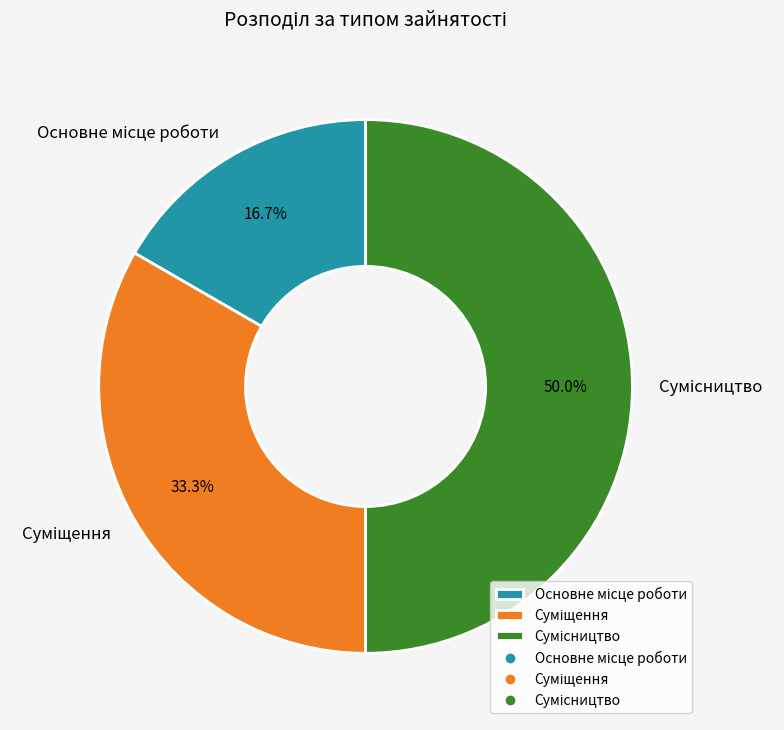

How many segments does this pie chart have?

3